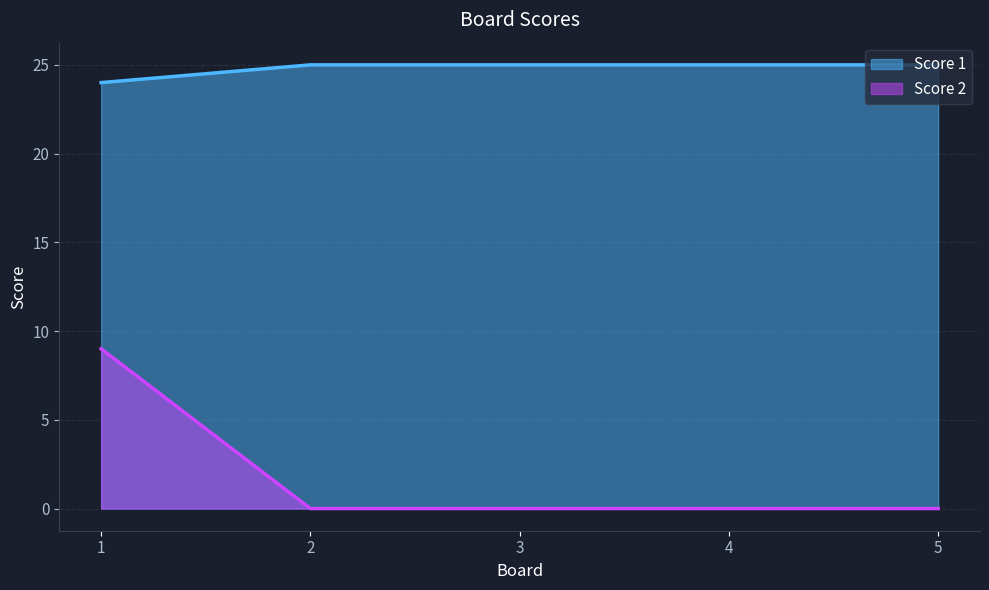

At 1, list the series in order from smallest to largest.

Score 2, Score 1